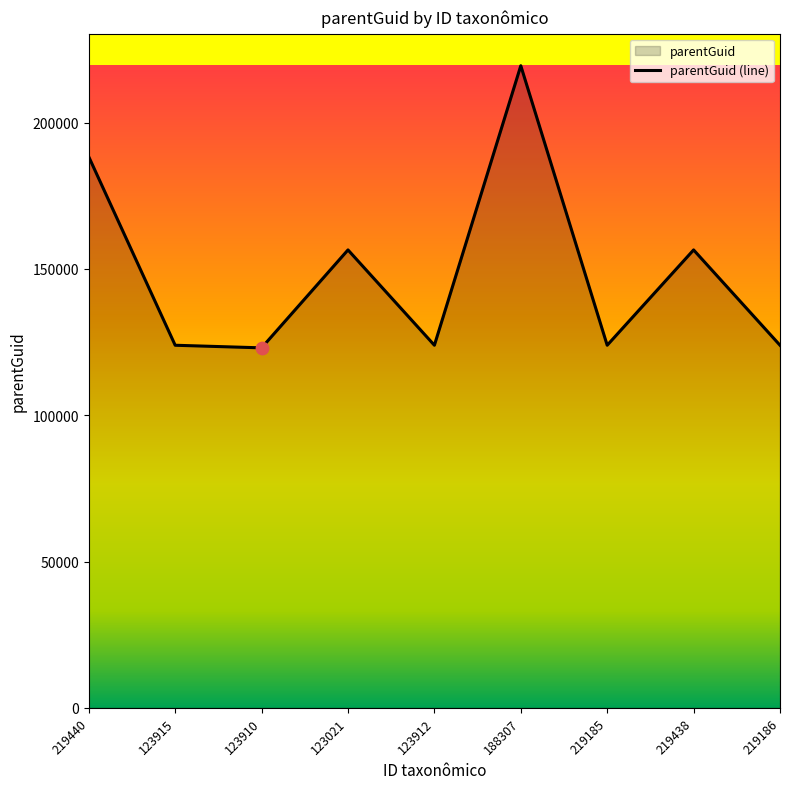

Approximately how many times larger is the value at 123910 compared to 123915?

1.0